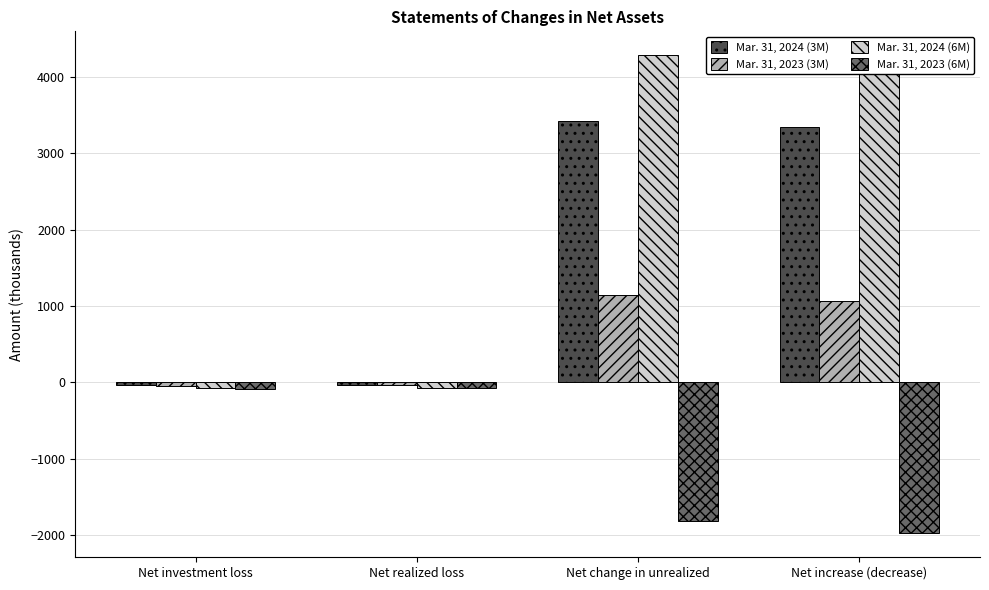

The value of Mar. 31, 2024 (3M) at Net change in unrealized is 3419. True or false?

True